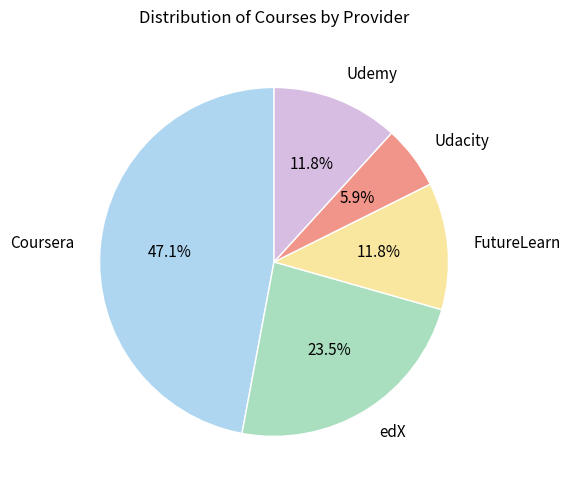

Which has a higher value, Udacity or Coursera?

Coursera